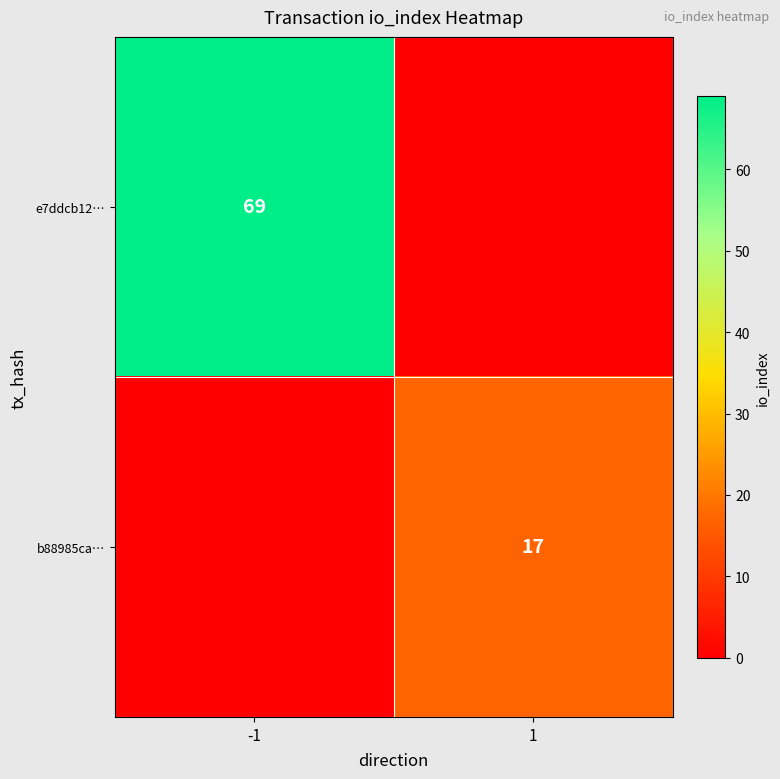

The value of e7ddcb12… at -1 is 69. True or false?

True